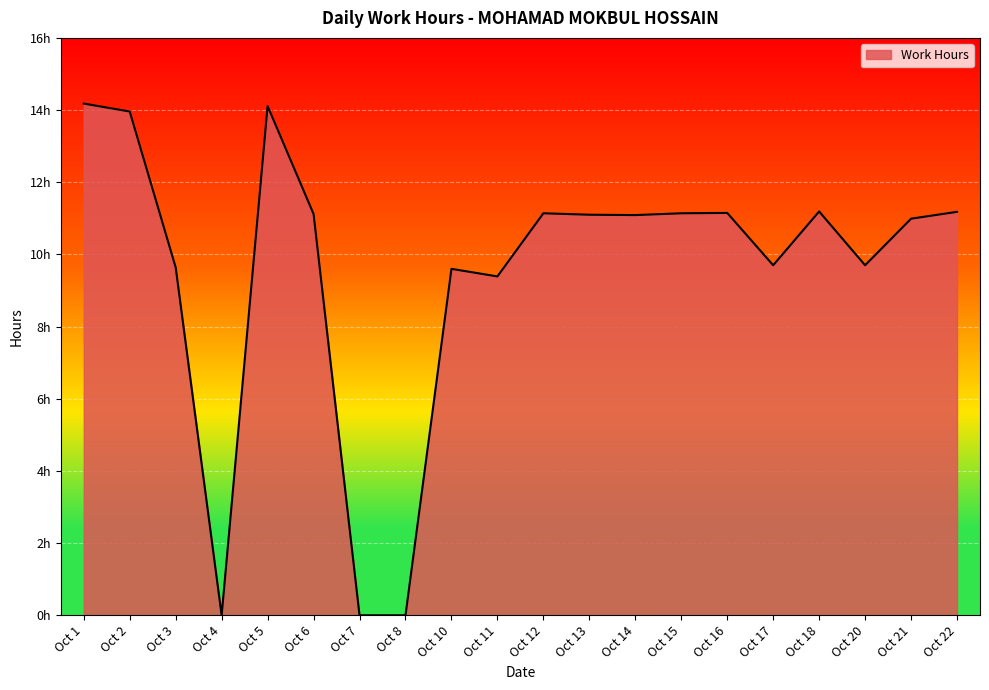

Rank the categories by value from lowest to highest.

Oct 4, Oct 7, Oct 8, Oct 11, Oct 10, Oct 3, Oct 17, Oct 20, Oct 21, Oct 14, Oct 13, Oct 6, Oct 12, Oct 15, Oct 16, Oct 22, Oct 18, Oct 2, Oct 5, Oct 1